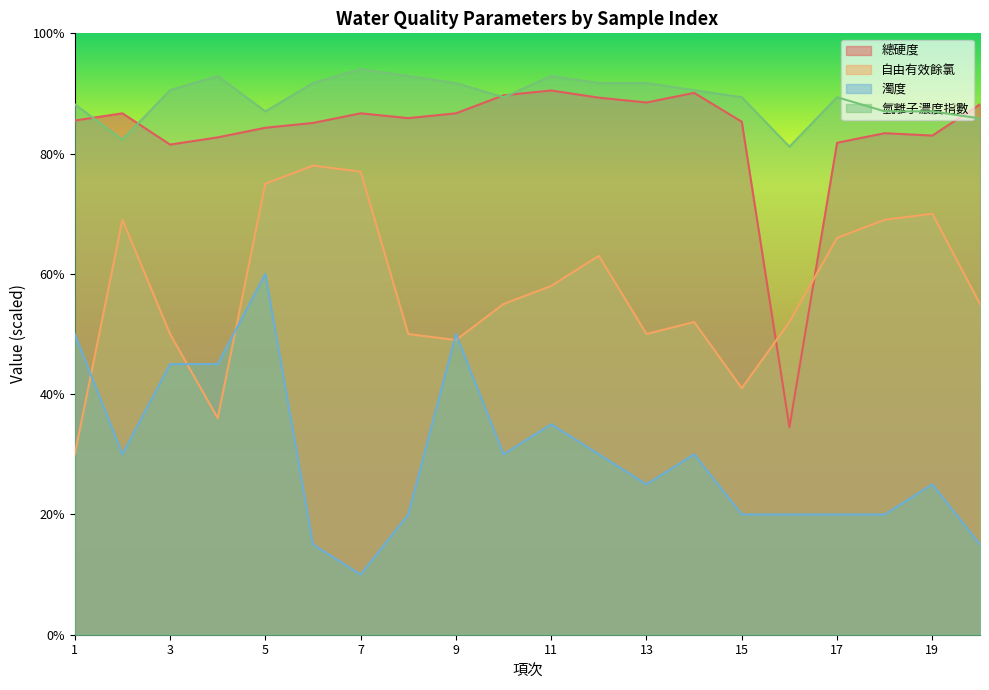

At which category does 濁度 reach its first local valley?

2